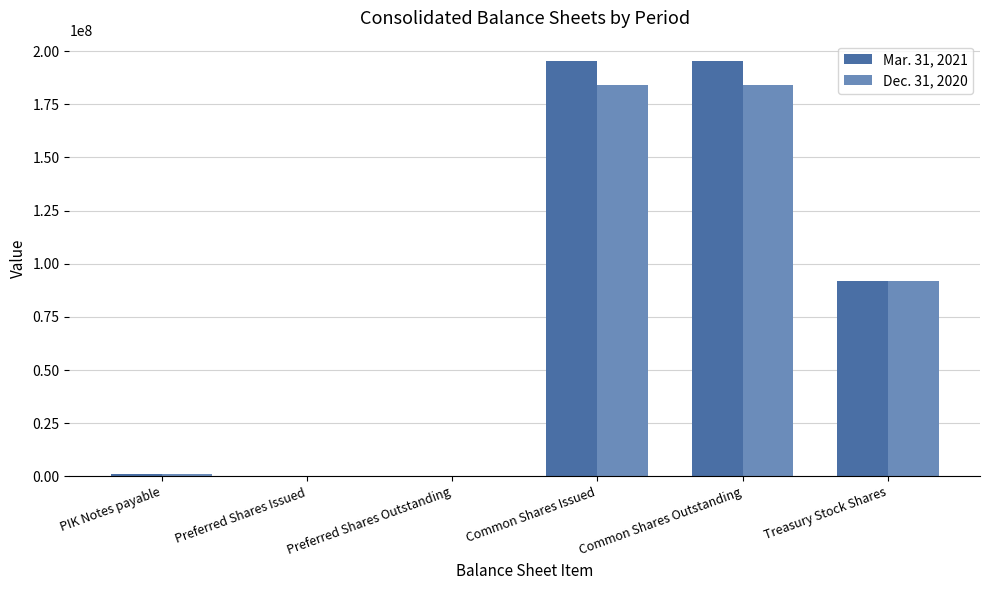

Reading left to right, list all the values displayed in this chart.

Mar. 31, 2021: 984487	95000	95000	195105088	195105088	91785167
Dec. 31, 2020: 1082988	128000	128000	183938549	183938549	91785167